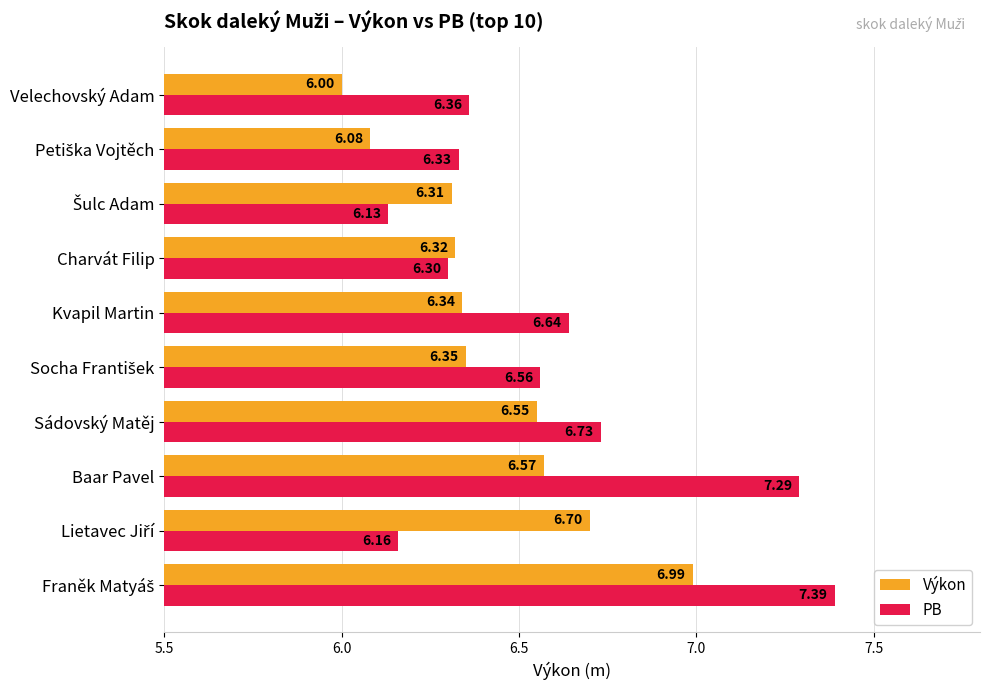

What is the difference between the maximum and minimum values in the Výkon series?

1.0